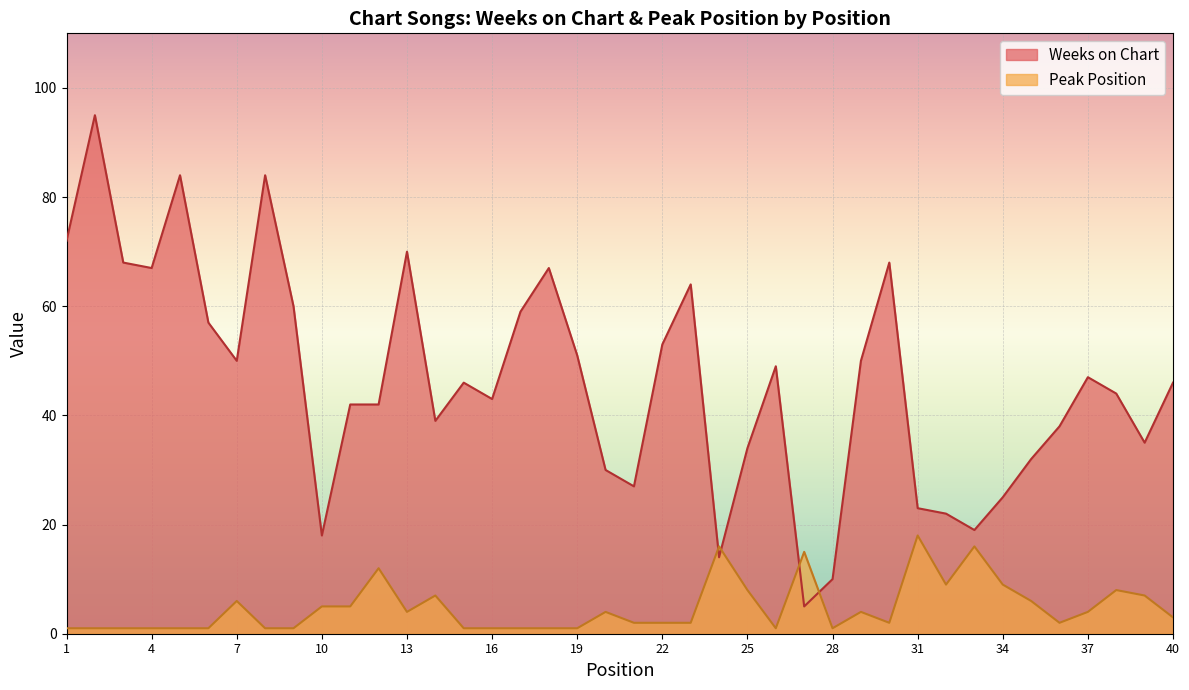

Reading right to left, what are all the values shown in this chart?

Weeks on Chart: 40=46	39=35	38=44	37=47	36=38	35=32	34=25	33=19	32=22	31=23	30=68	29=50	28=10	27=5	26=49	25=34	24=14	23=64	22=53	21=27	20=30	19=51	18=67	17=59	16=43	15=46	14=39	13=70	12=42	11=42	10=18	9=60	8=84	7=50	6=57	5=84	4=67	3=68	2=95	1=72
Peak Position: 40=3	39=7	38=8	37=4	36=2	35=6	34=9	33=16	32=9	31=18	30=2	29=4	28=1	27=15	26=1	25=8	24=16	23=2	22=2	21=2	20=4	19=1	18=1	17=1	16=1	15=1	14=7	13=4	12=12	11=5	10=5	9=1	8=1	7=6	6=1	5=1	4=1	3=1	2=1	1=1